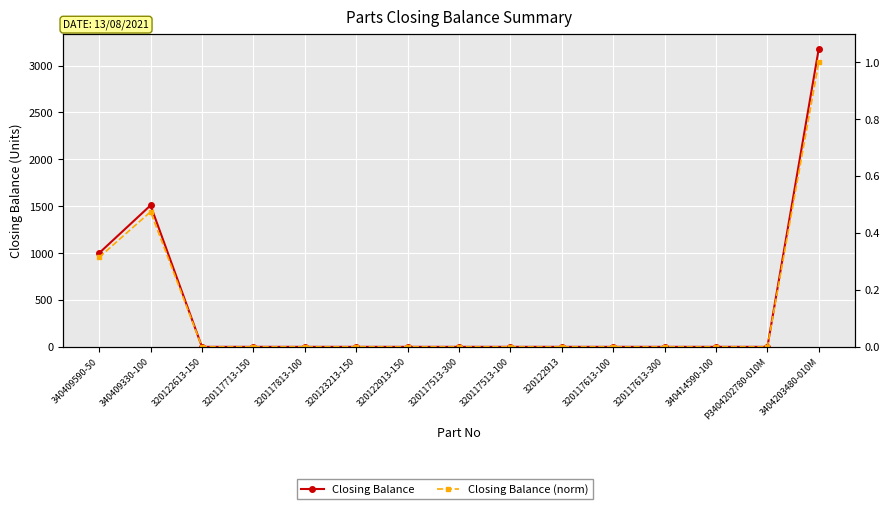

What is the sum of all Closing Balance (norm) values?

1.8